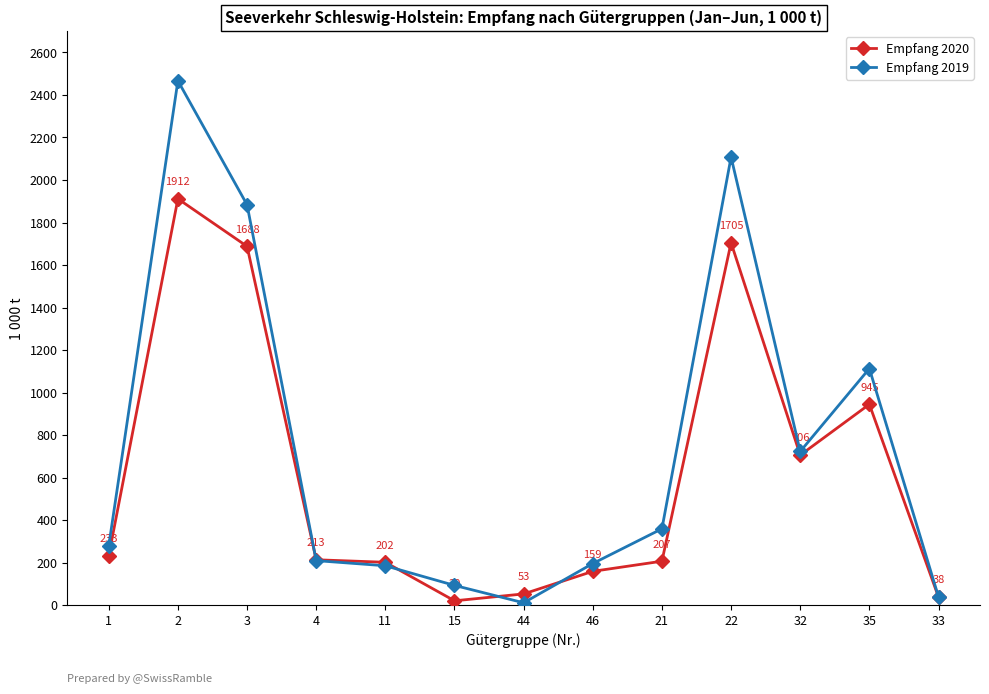

The value of Empfang 2020 at 22 is 373.9. True or false?

False